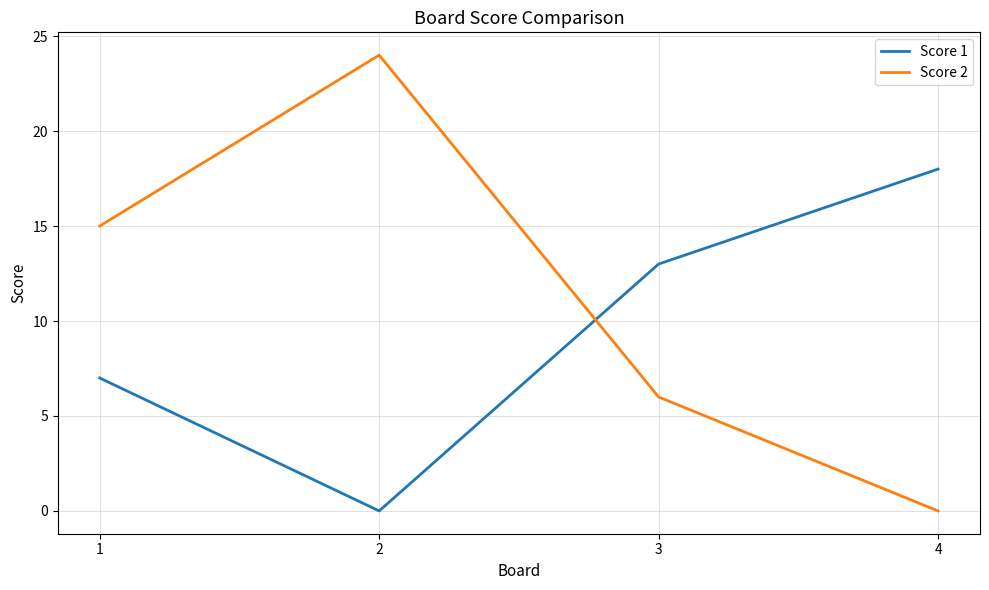

At 2, list the series in order from smallest to largest.

Score 1, Score 2